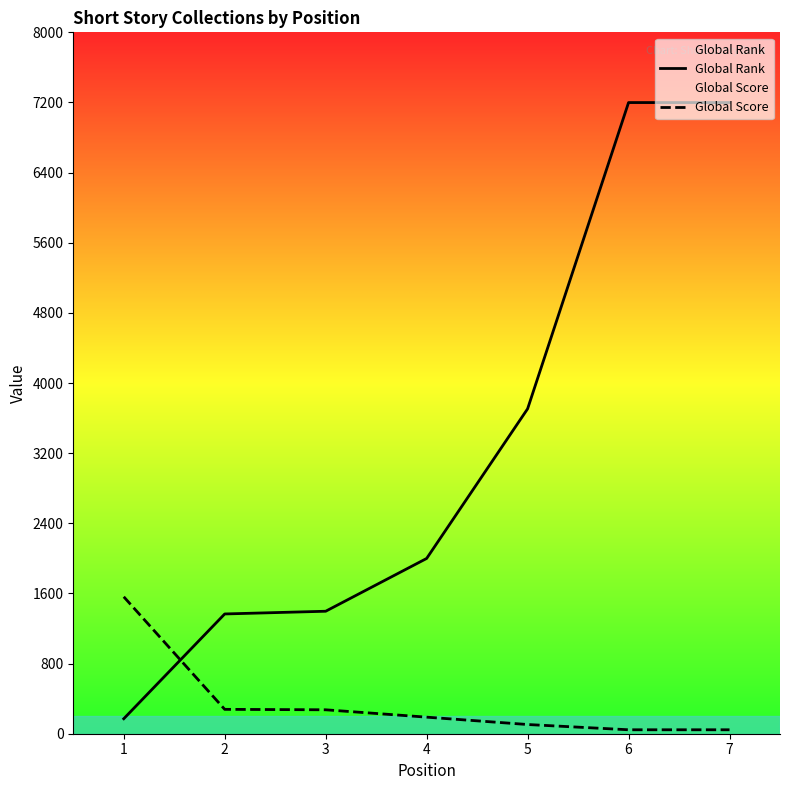

Read the Global Rank value at 6, to the nearest 10.

7200